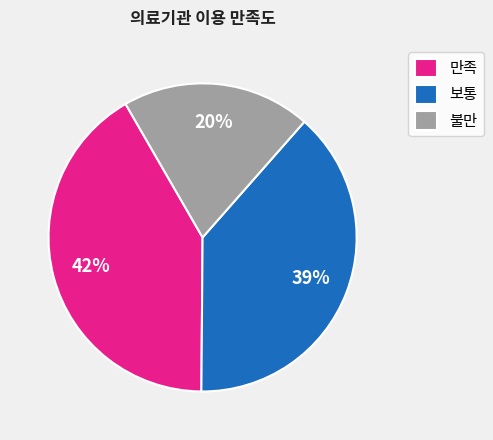

Count the number of slices in the pie.

3